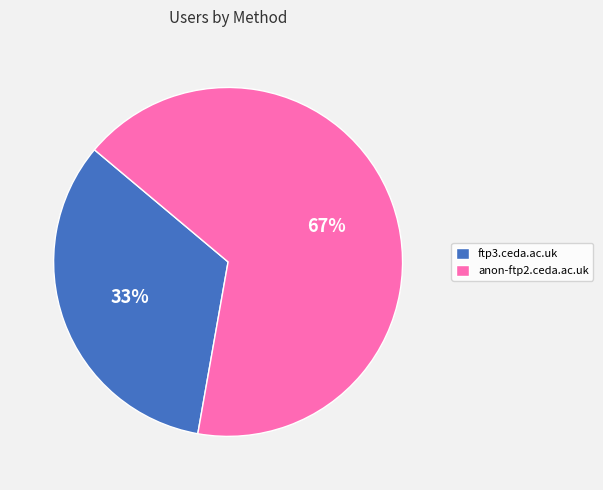

Is it true that anon-ftp2.ceda.ac.uk is 67% of the pie?

True